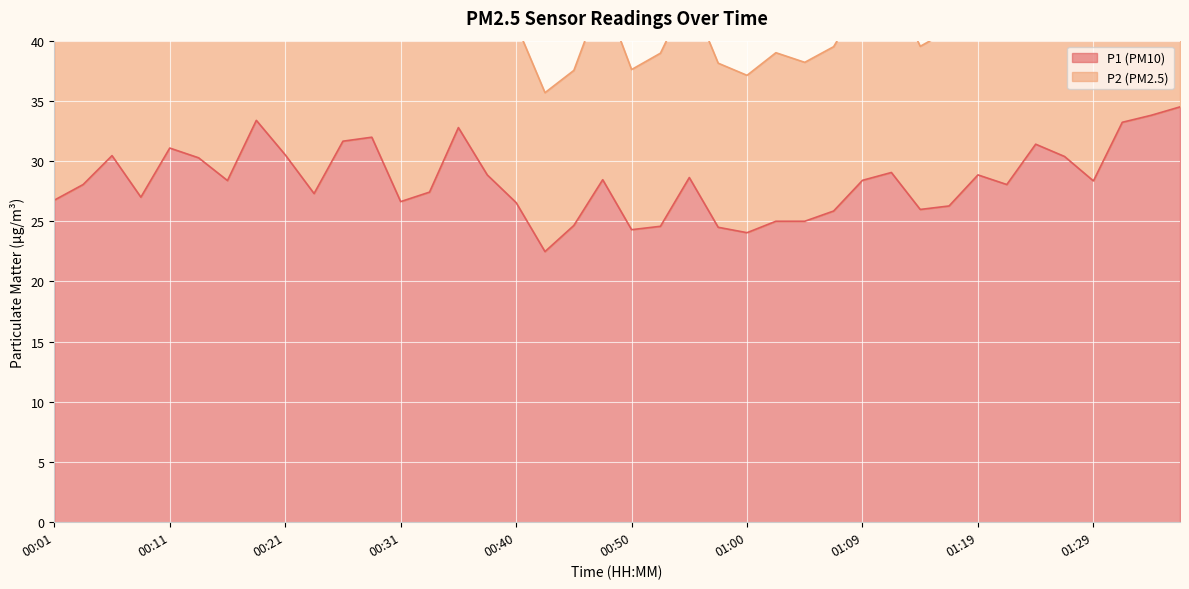

What is the label of the 25th point from the right?

00:38